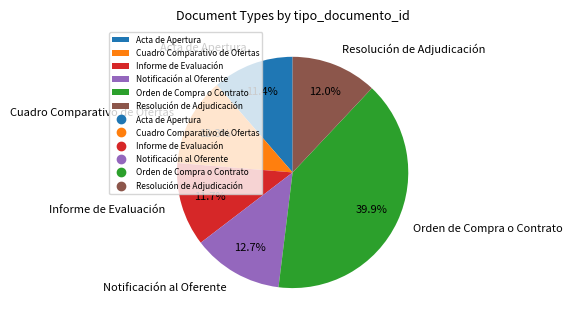

What is the ratio of the value at Resolución de Adjudicación to the value at Orden de Compra o Contrato?

0.3